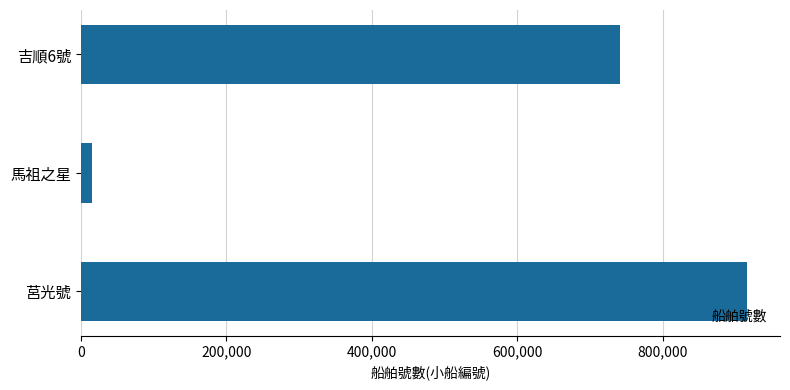

At which category does the chart reach its minimum across all series?

馬祖之星